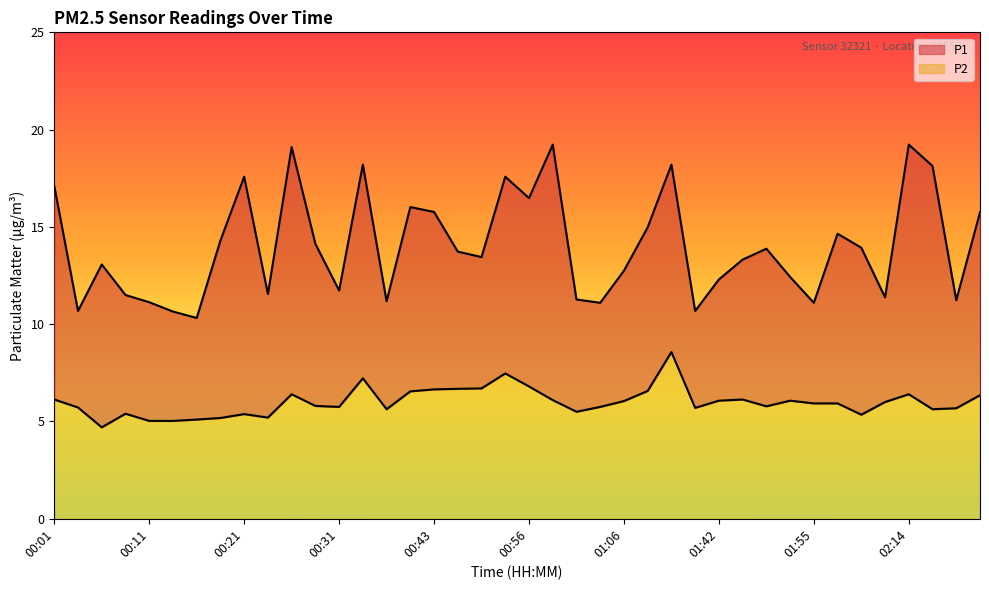

What are all the series names shown in the legend?

P1, P2